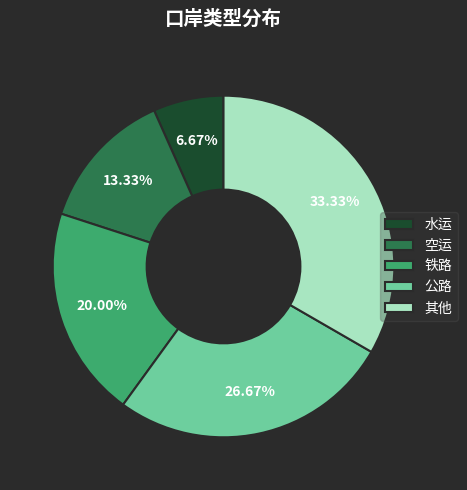

The 空运 slice represents 27% of the pie. True or false?

False